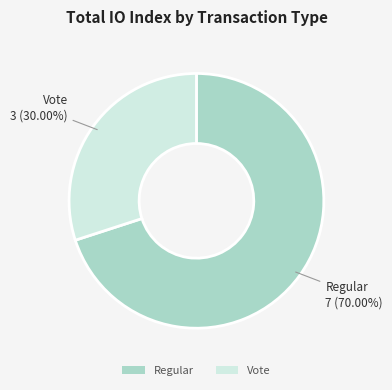

The Vote slice represents 30% of the pie. True or false?

True